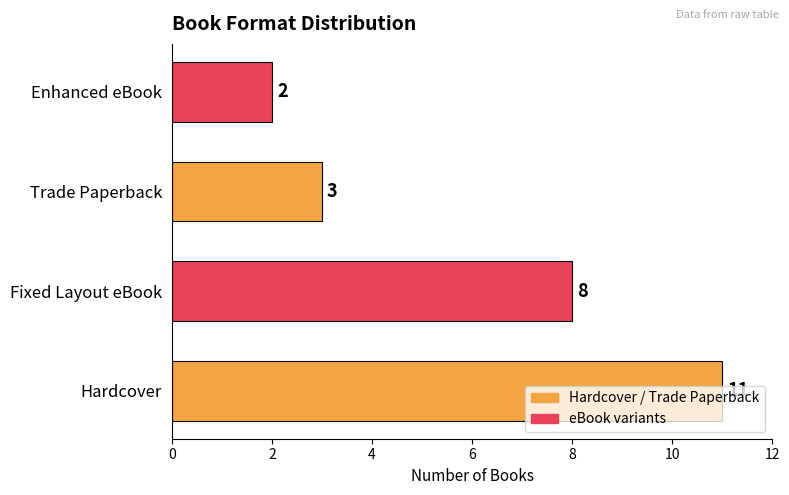

What is the change in value from Hardcover to Trade Paperback?

-8